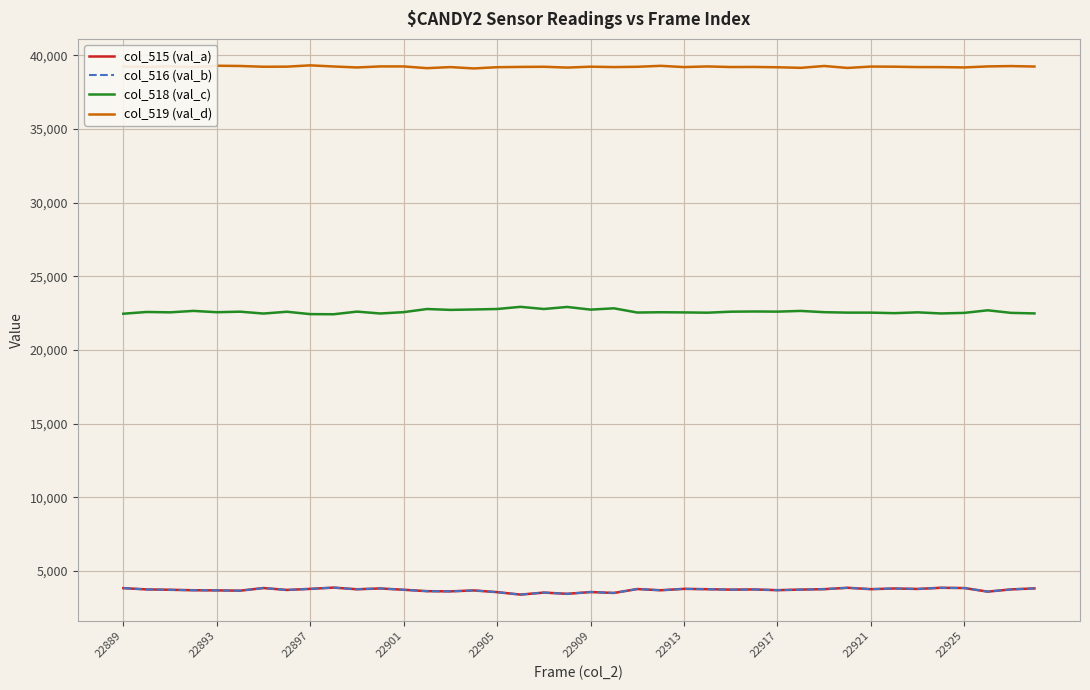

Which series has the largest total across all categories?

col_519 (val_d)